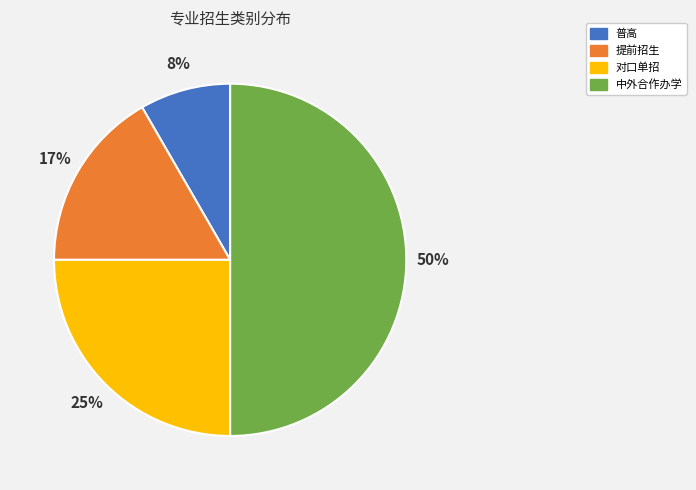

Does 提前招生 account for over 50% of the chart?

No